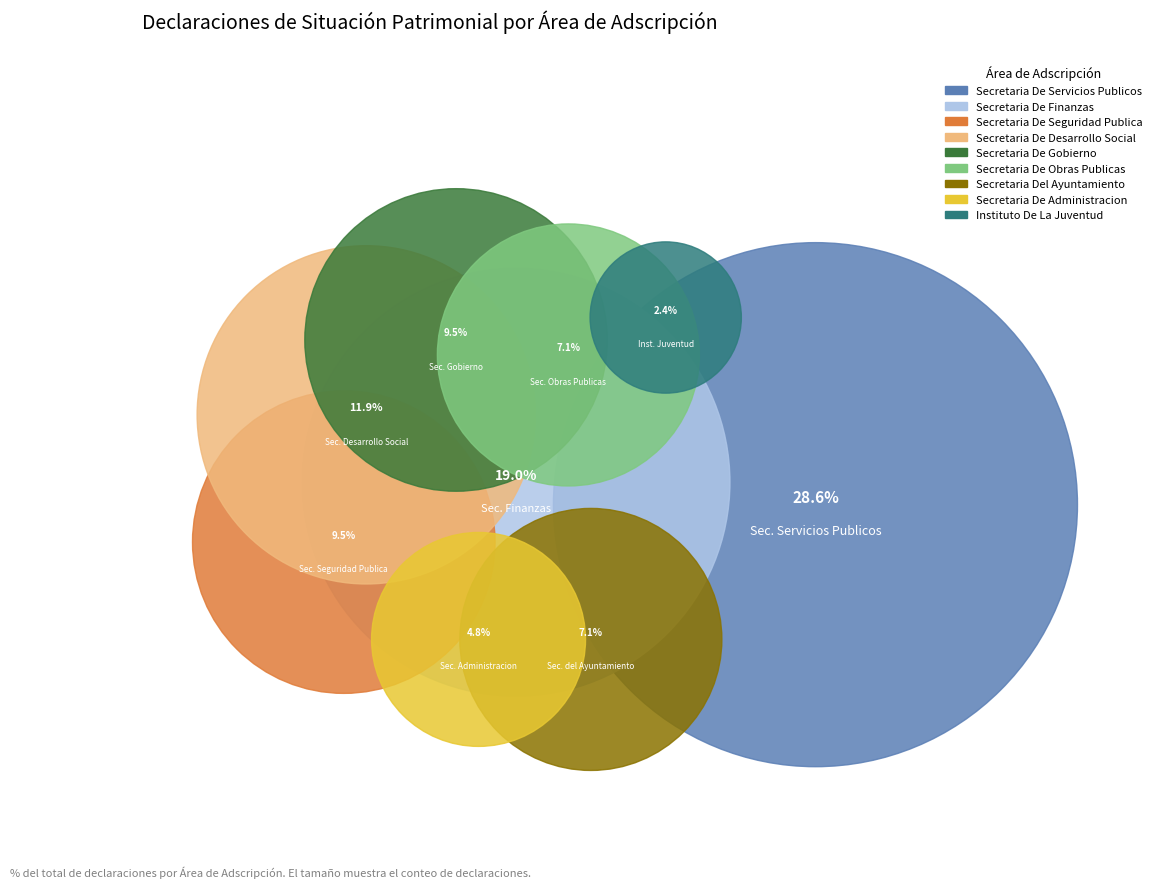

True or false: Secretaria De Finanzas accounts for 26% of the total.

False